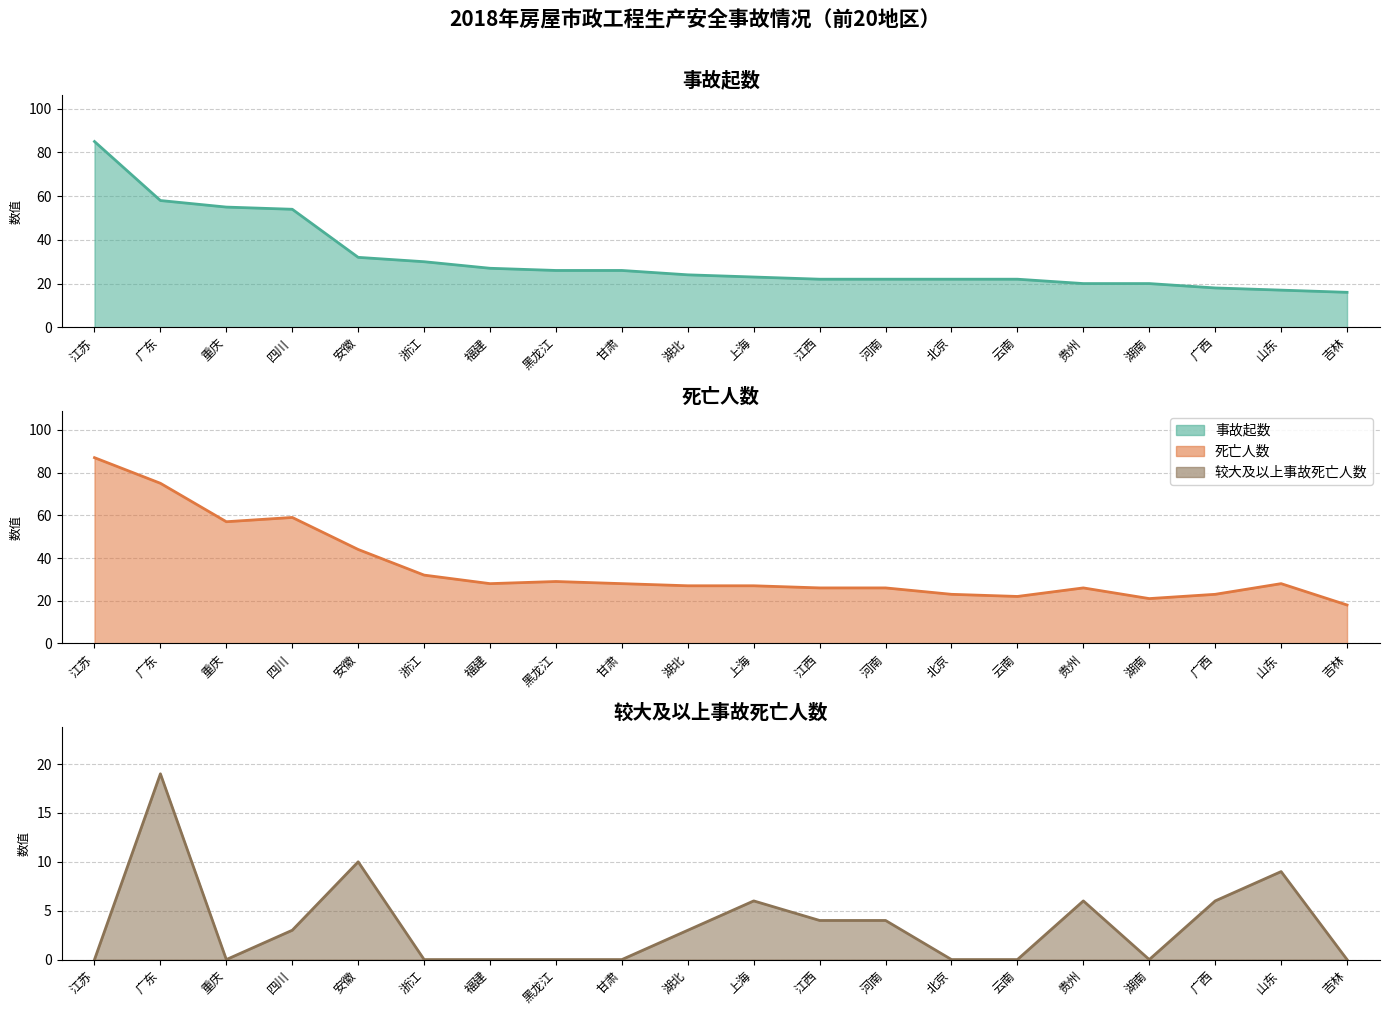

What are all the series names shown in the legend?

事故起数, 死亡人数, 较大及以上事故死亡人数